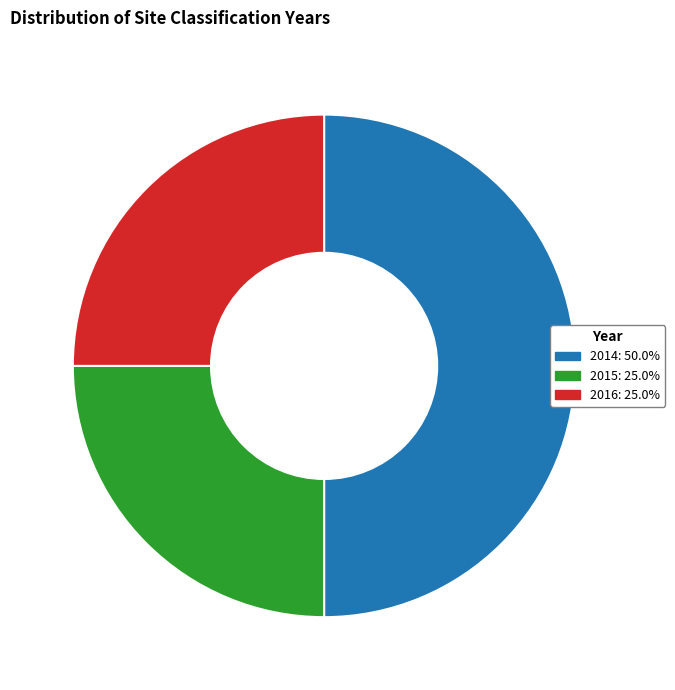

Count the number of slices in the pie.

3